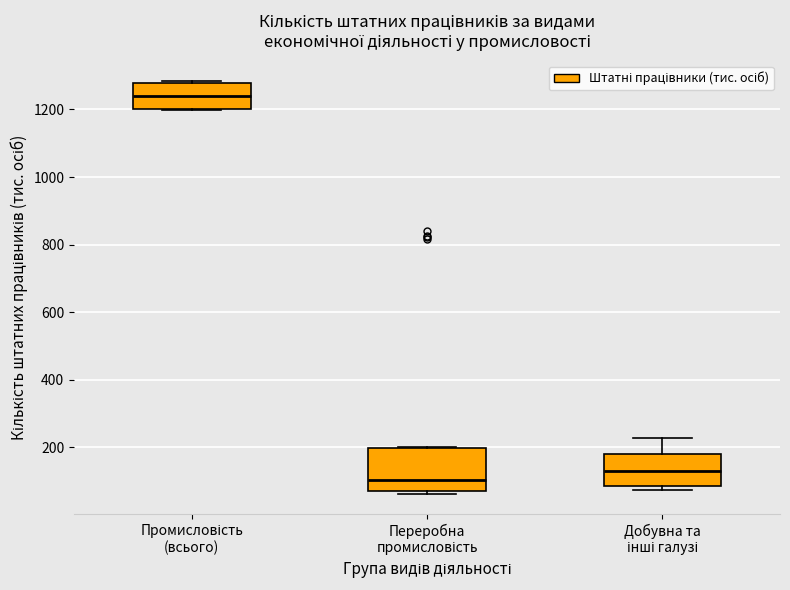

Reading left to right, read every box against the y-axis: the position of its median line, the range the box covers, and the ends of its whiskers. The values are not printed on the chart, so give them approximately, as read against the axis.

Промисловість (всього): median 1240, box 1200 to 1280, whiskers 1200 to 1280
Переробна промисловість: median 100, box 80 to 200, whiskers 60 to 200
Добувна та інші галузі: median 120, box 80 to 180, whiskers 80 (just below the box's lower edge) to 220